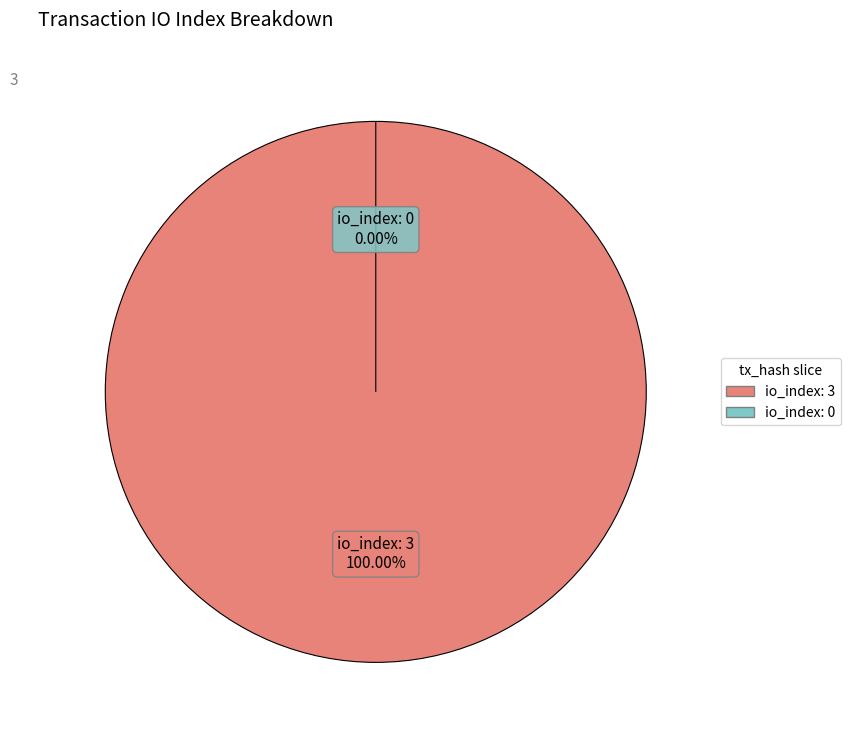

What percentage do tx_index_3 and tx_index_0 together represent?

100.0%